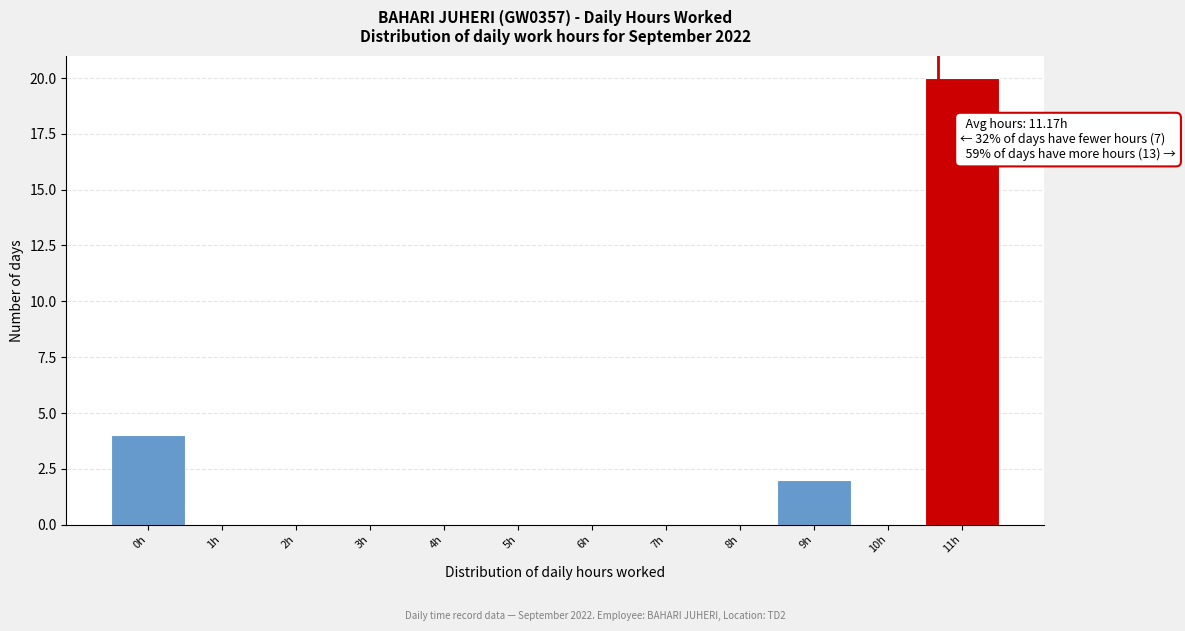

Reading right to left, list all the values displayed in this chart.

11h=20	10h=0	9h=2	8h=0	7h=0	6h=0	5h=0	4h=0	3h=0	2h=0	1h=0	0h=4